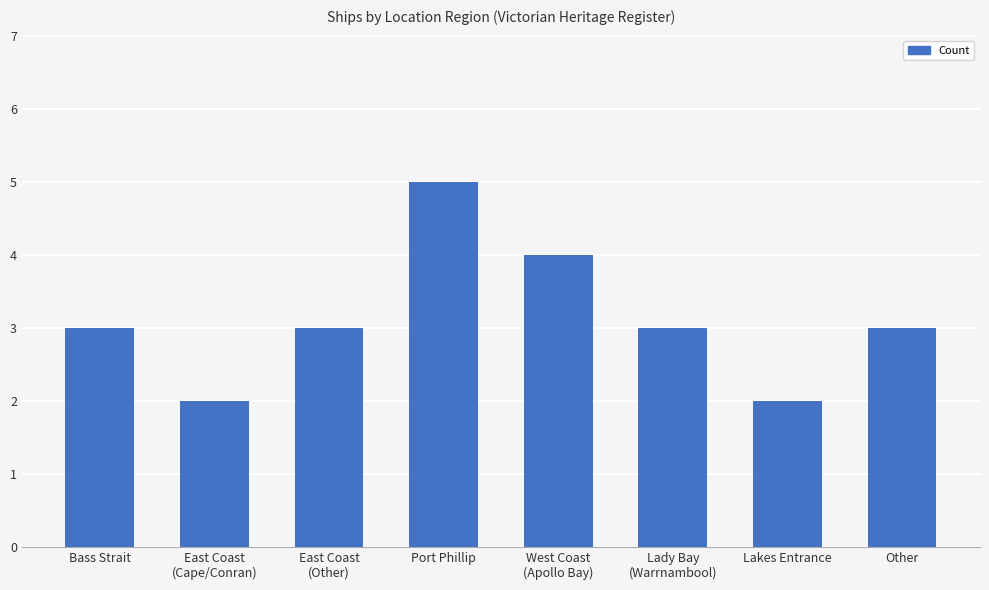

True or false: the data shows 3 at Other.

True